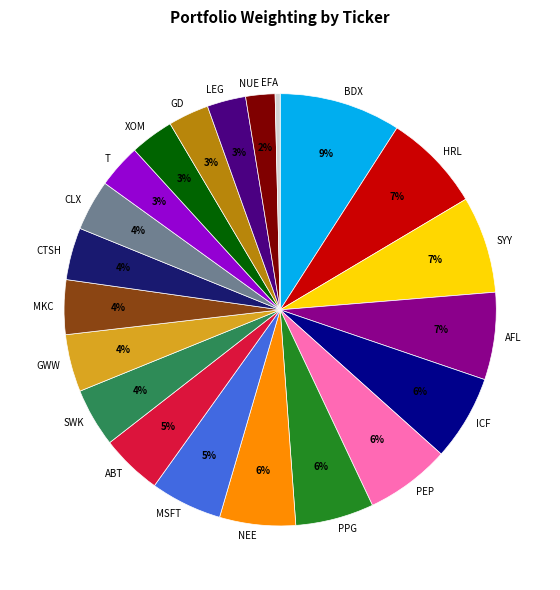

Which has a higher value, CTSH or AFL?

AFL